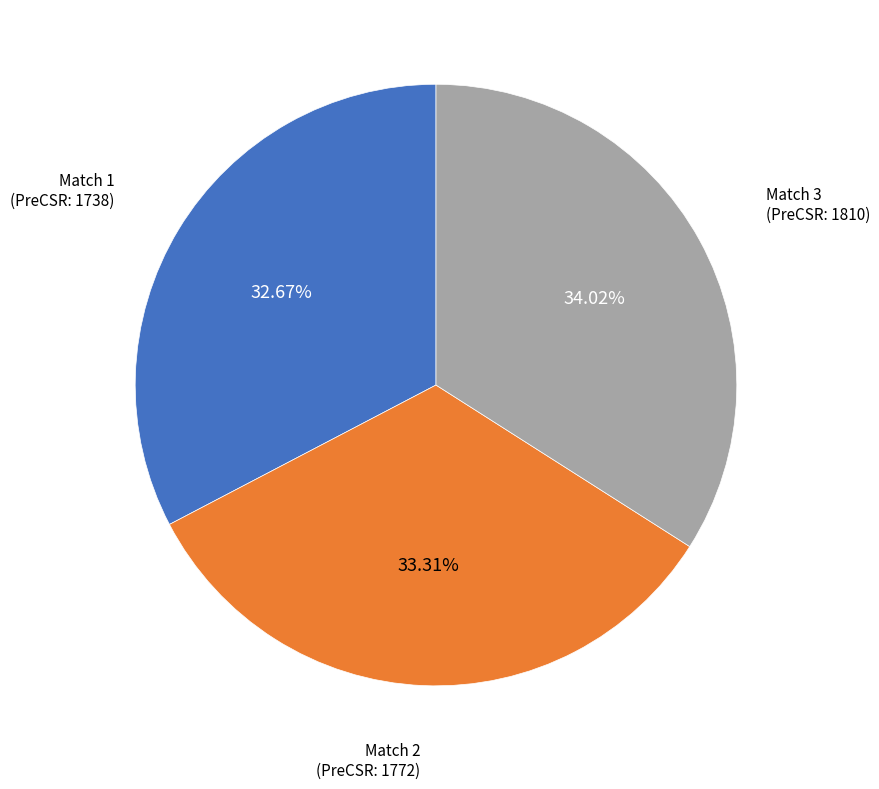

Does any single category account for the majority?

No